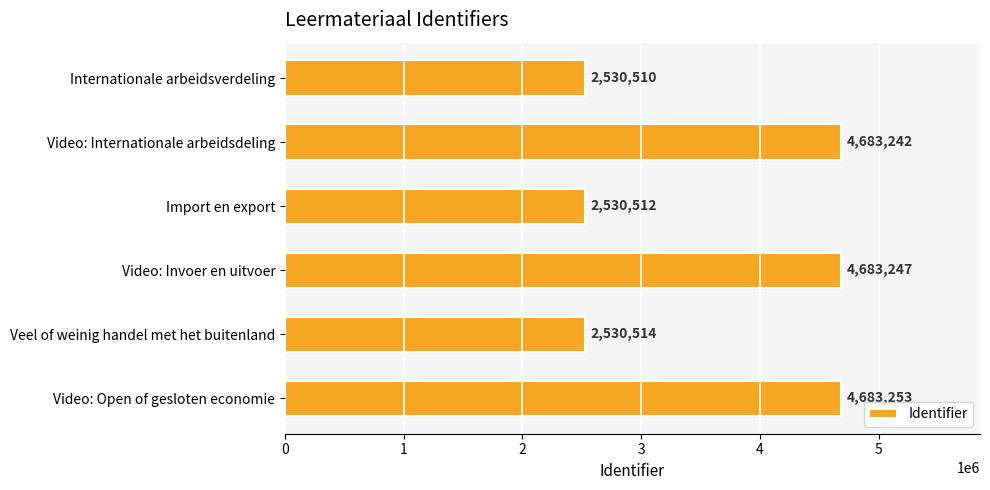

How many data points are less than 4683242?

3